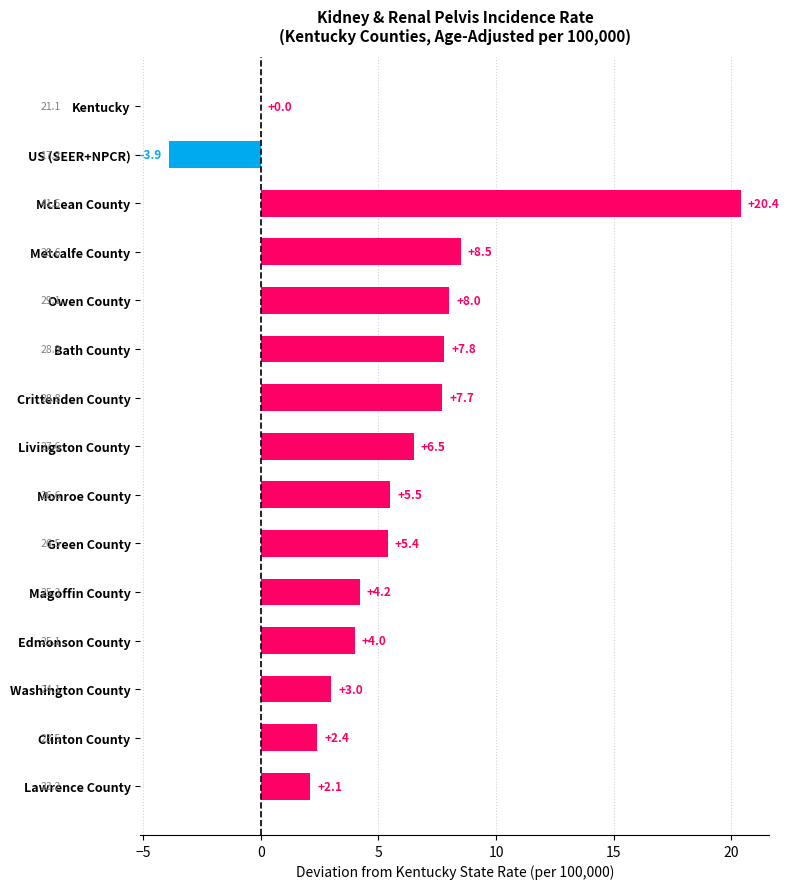

How many categories are shown in the chart?

15